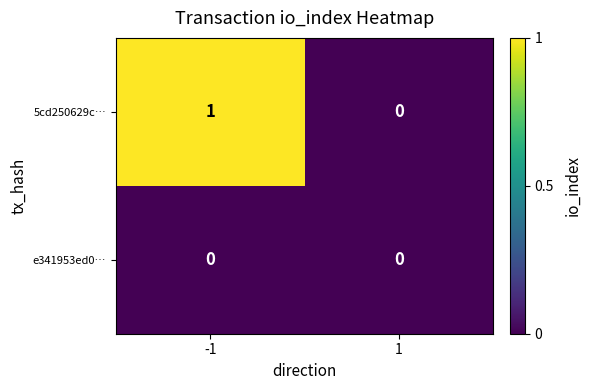

The value of 5cd250629c… at 1 is 0. True or false?

True